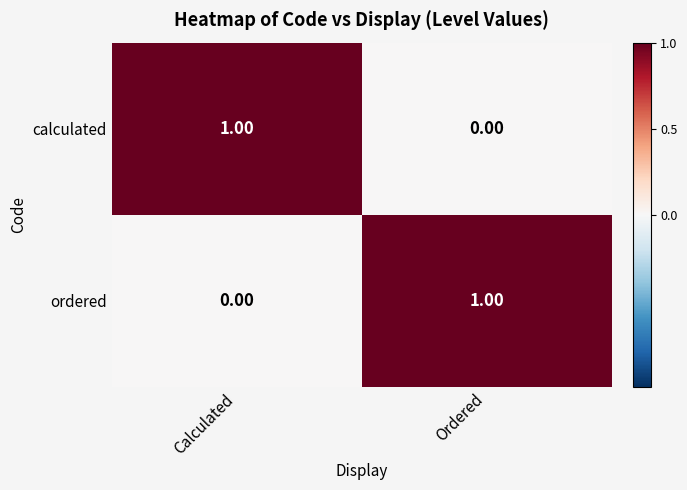

At which label is calculated closest to 0?

Ordered